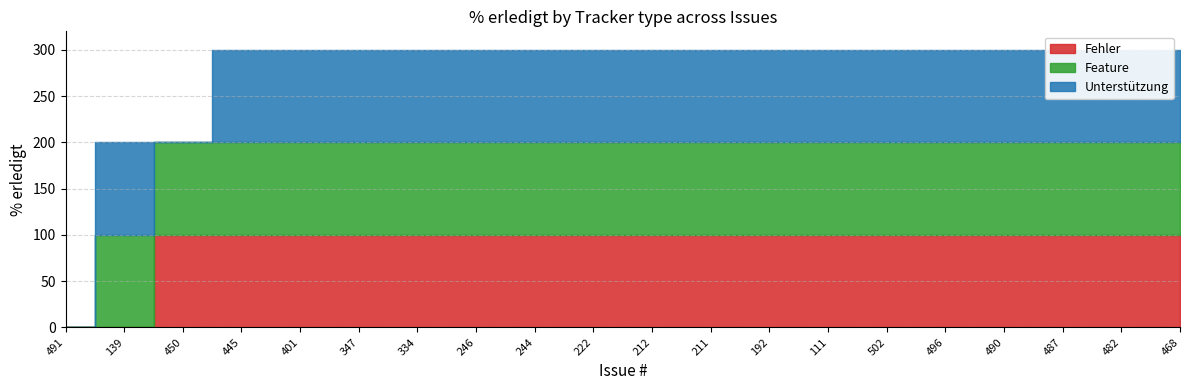

What is the label of the 7th point from the right?

111